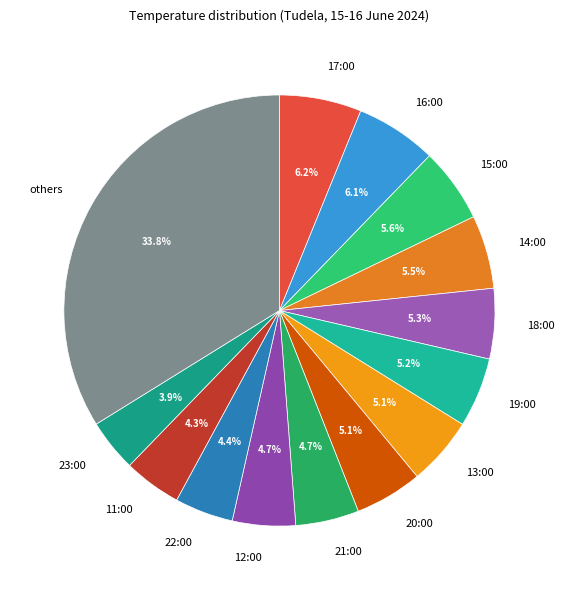

Between 19:00 and 11:00, which is larger?

19:00